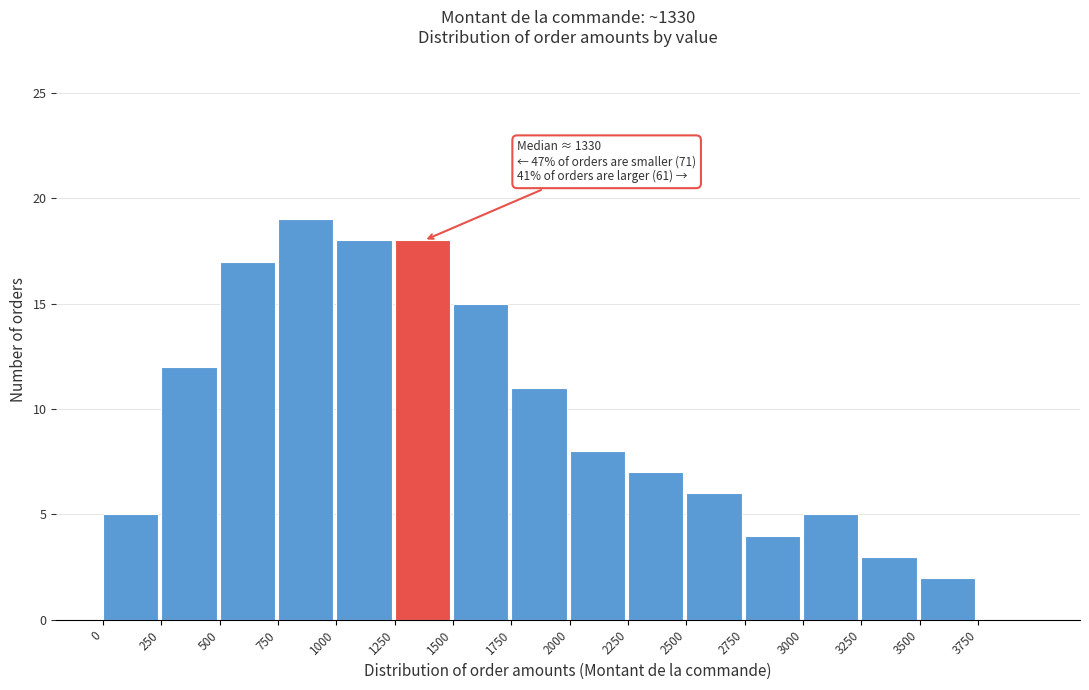

Over which range of the x-axis is the bar tallest?

750 to 1000